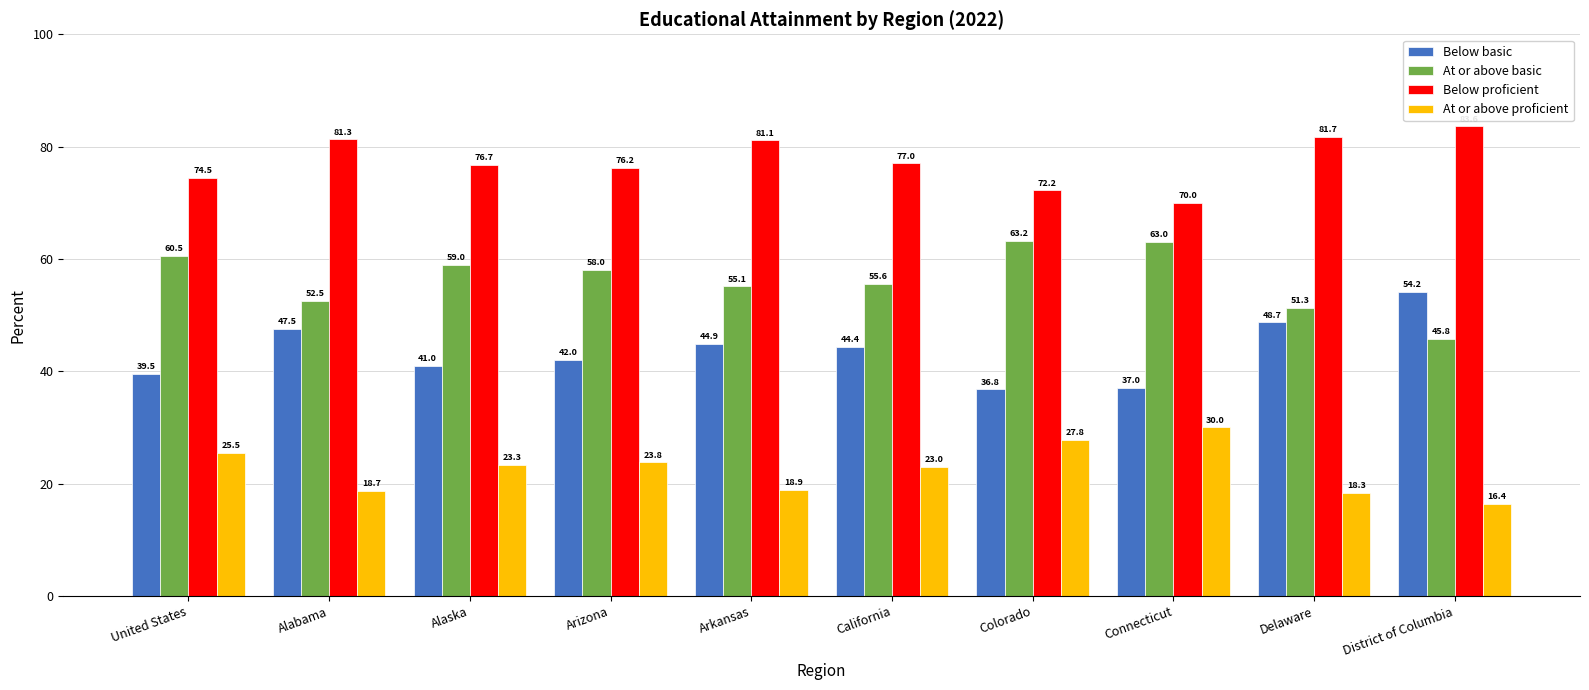

What is the spread (max minus min) of values at Alabama?

62.6